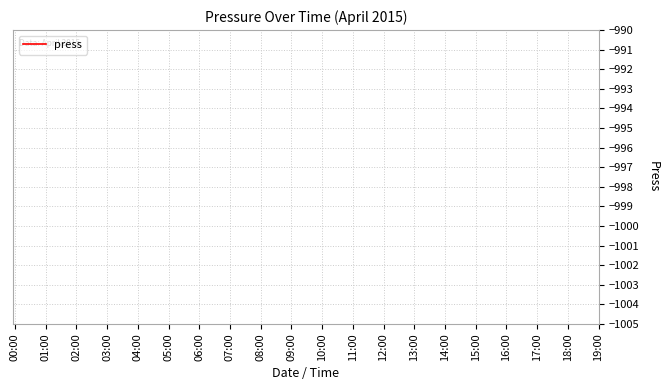

What position from the right is 15:00?

5